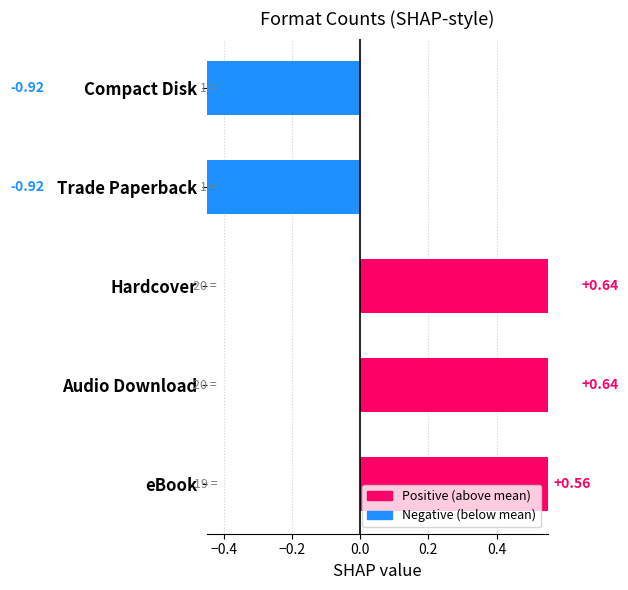

Reading left to right, extract all data points from this chart.

0.6	0.6	0.6	-0.9	-0.9